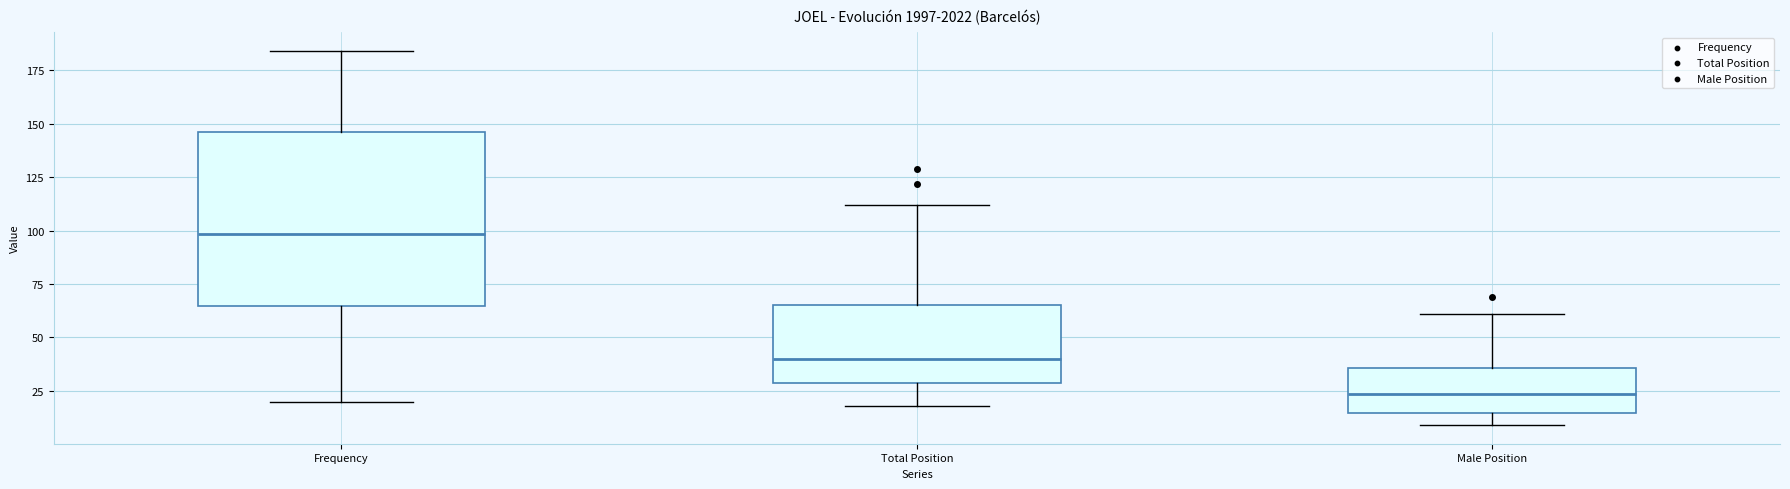

Reading left to right, read every box against the y-axis: the position of its median line, the range the box covers, and the ends of its whiskers. The values are not printed on the chart, so give them approximately, as read against the axis.

Frequency: median 100, box 65 to 145, whiskers 20 to 185
Total Position: median 40, box 30 to 65, whiskers 20 to 110
Male Position: median 25, box 15 to 35, whiskers 10 to 60